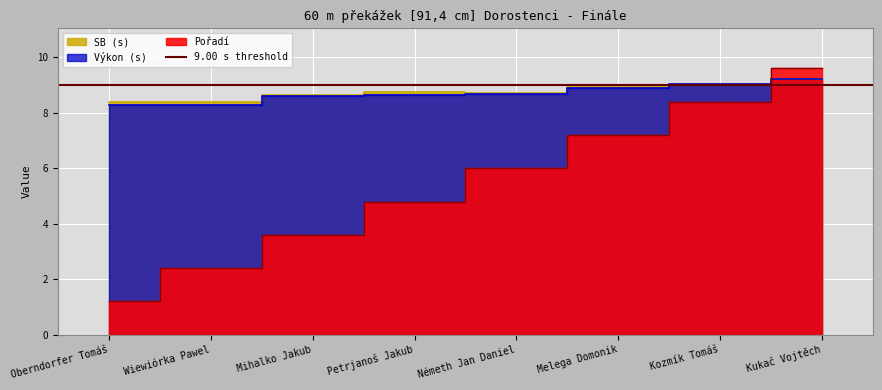

What is the label of the 2nd point from the left?

Wiewiórka Pawel